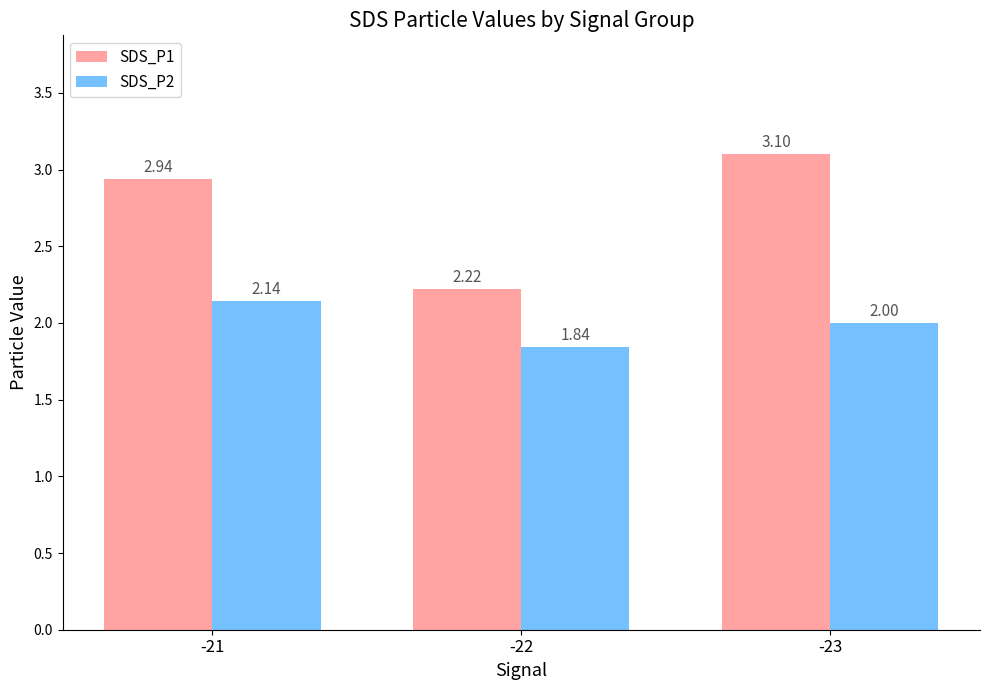

Is the value of SDS_P1 at -21 greater than the value of SDS_P2 at -21?

Yes